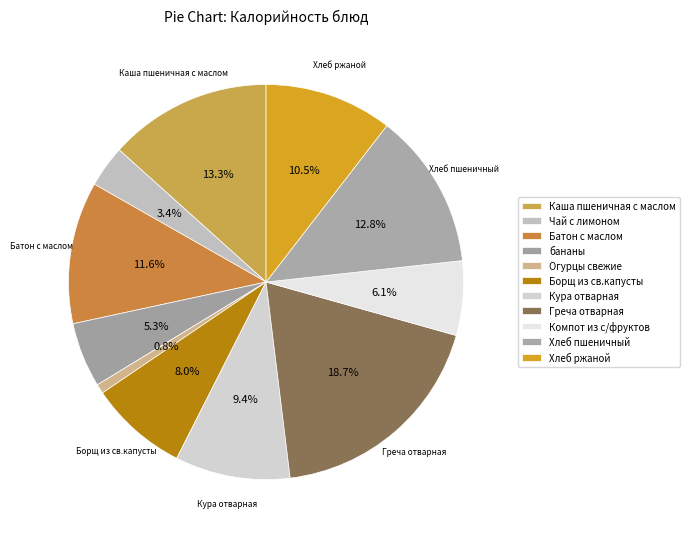

What percentage is the Огурцы свежие slice, to the nearest percent?

1%